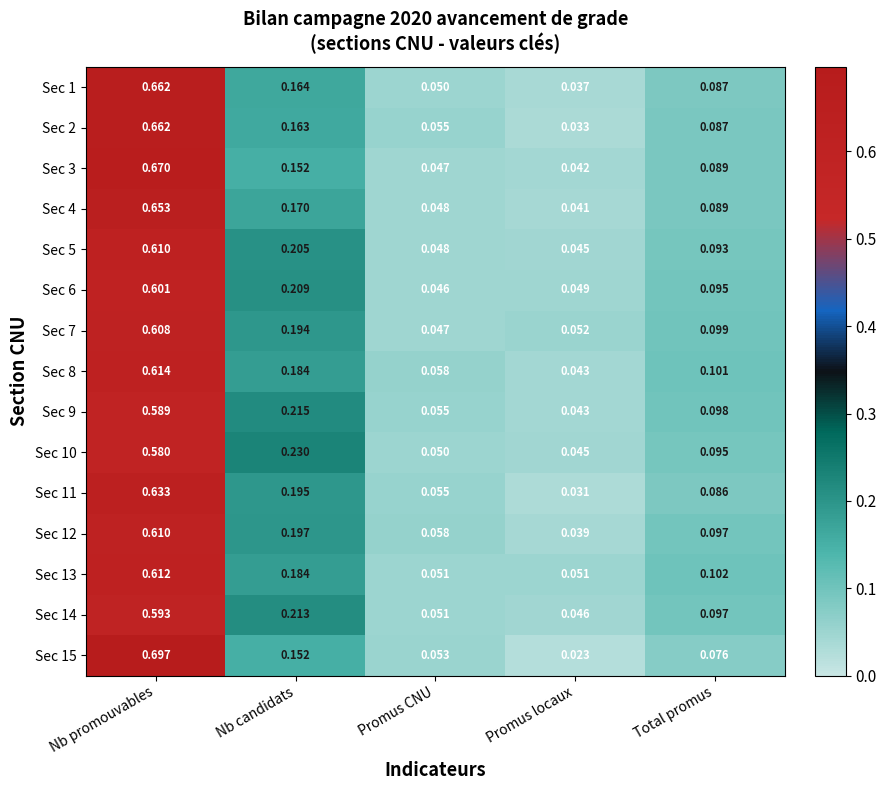

At how many categories does at least one series exceed 0?

5